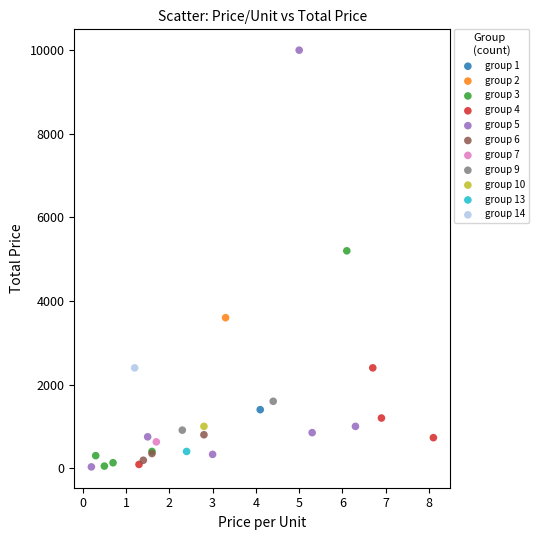

What are all the series names shown in the legend?

group 1, group 2, group 3, group 4, group 5, group 6, group 7, group 9, group 10, group 13, group 14